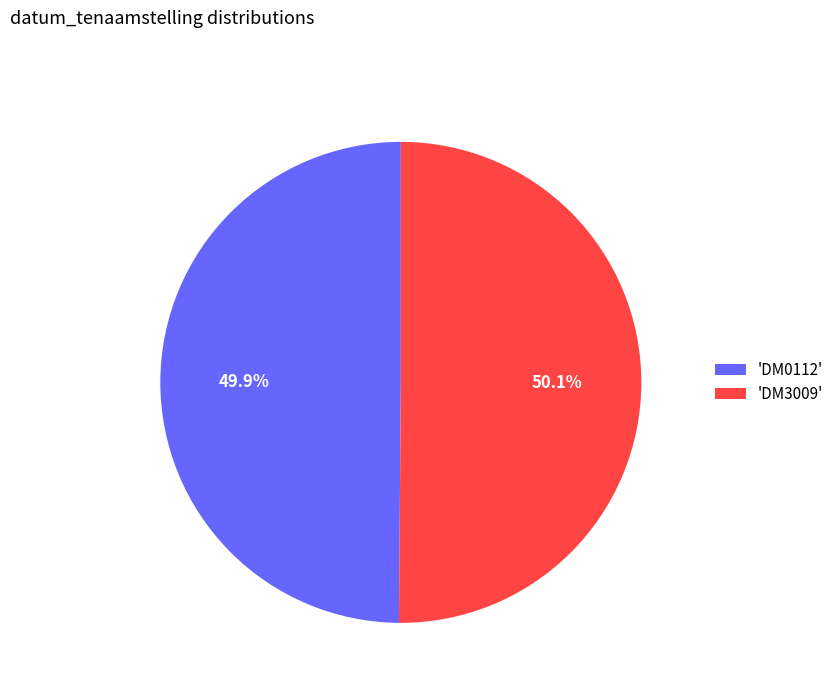

Combined, what portion of the pie is 'DM3009' and 'DM0112'?

100.0%